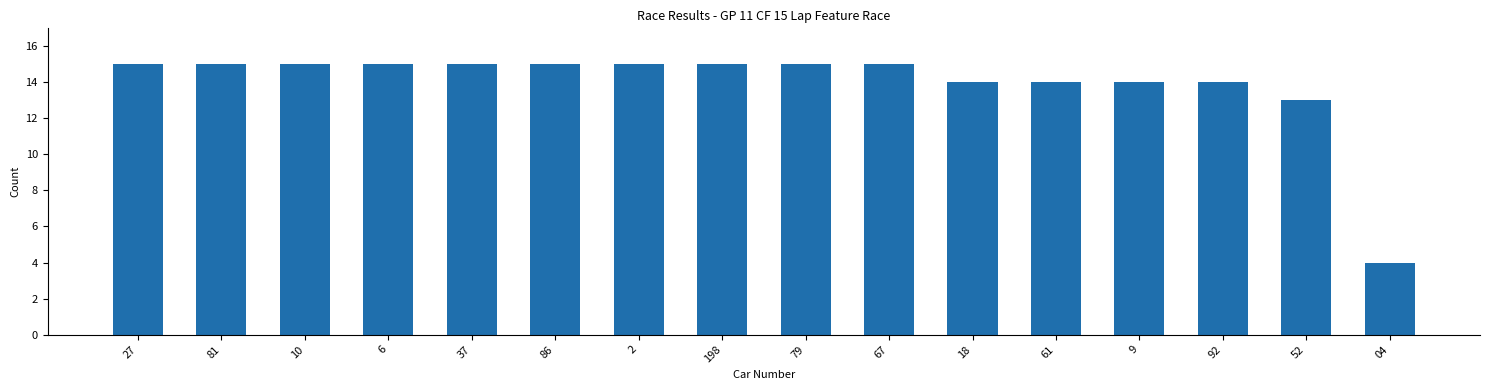

How many distinct data groups are displayed?

1